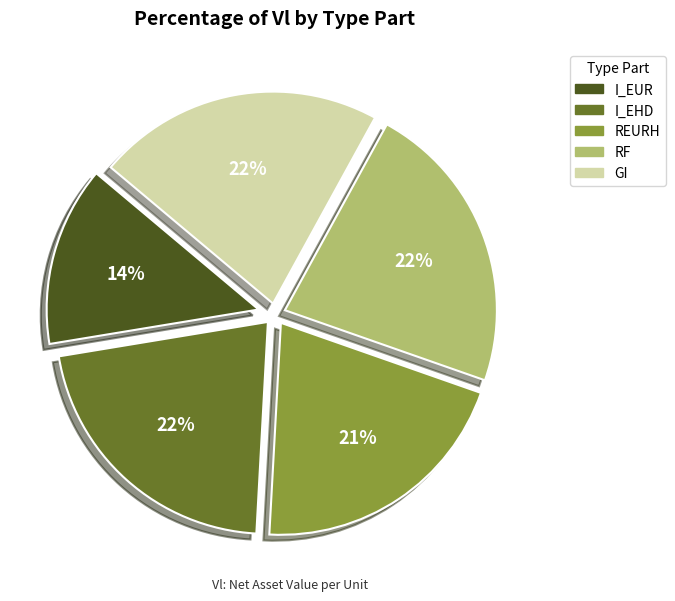

Which category has the smallest portion of the pie?

I_EUR